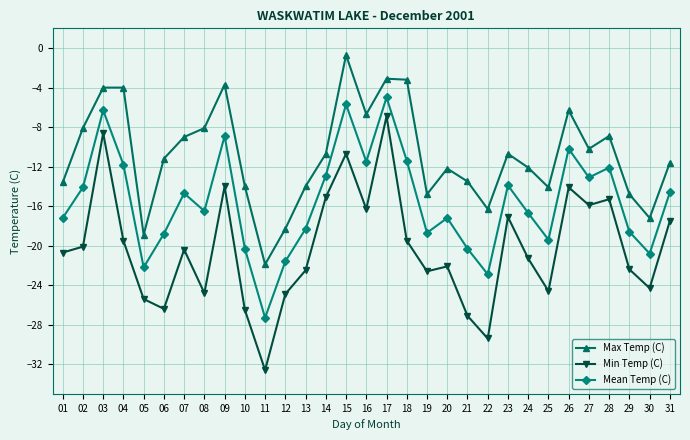

The value of Max Temp (C) at 13 is -4.8. True or false?

False